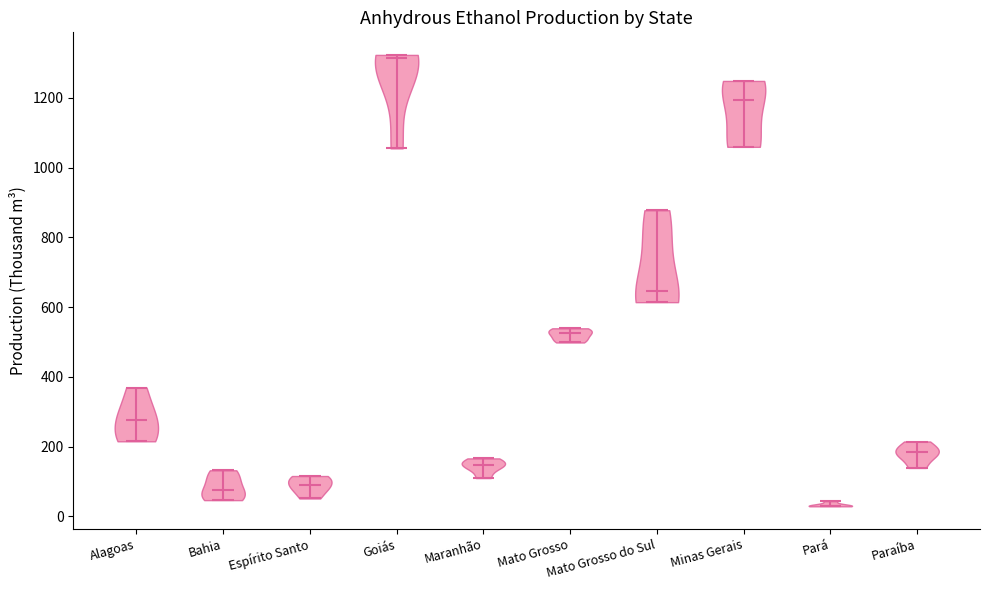

Which violin has the lowest median line?

Pará